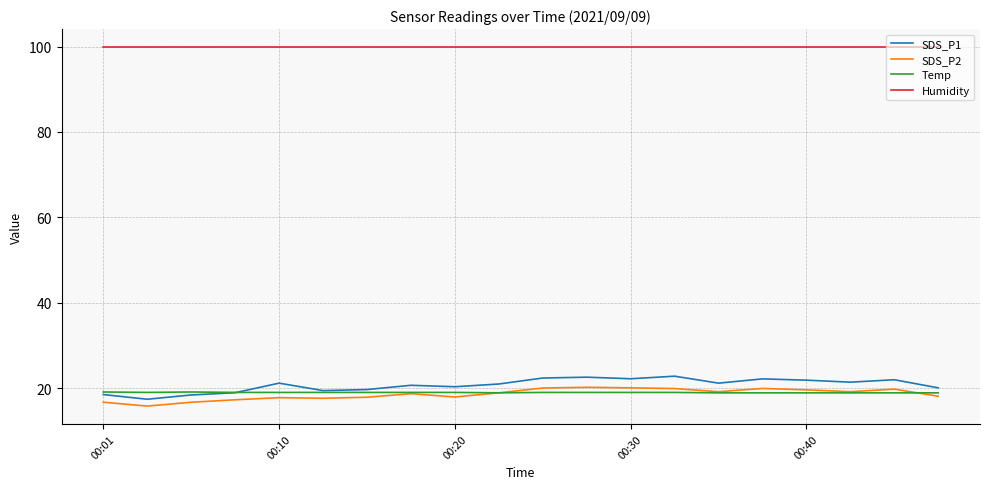

True or false: SDS_P2 and Humidity cross at least once.

False